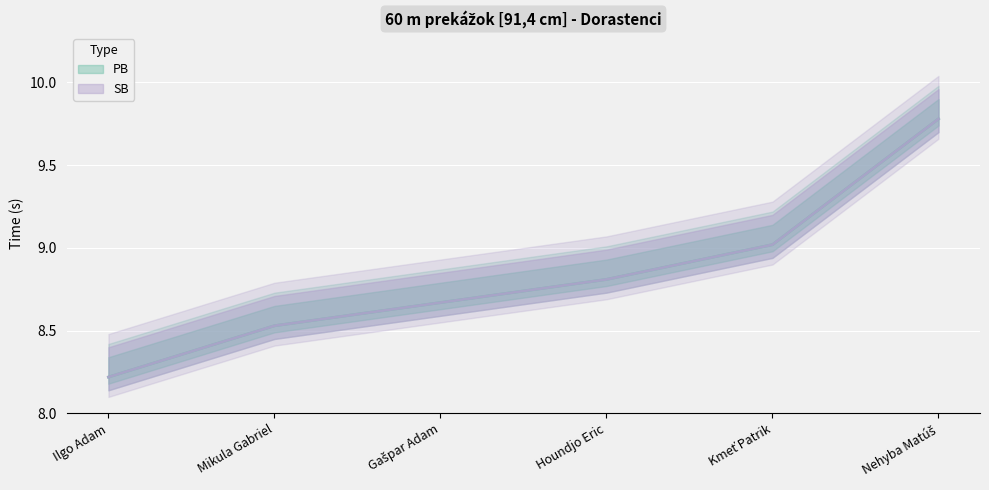

What is the sum of the SB values at Kmeť Patrik and Mikula Gabriel?

17.5